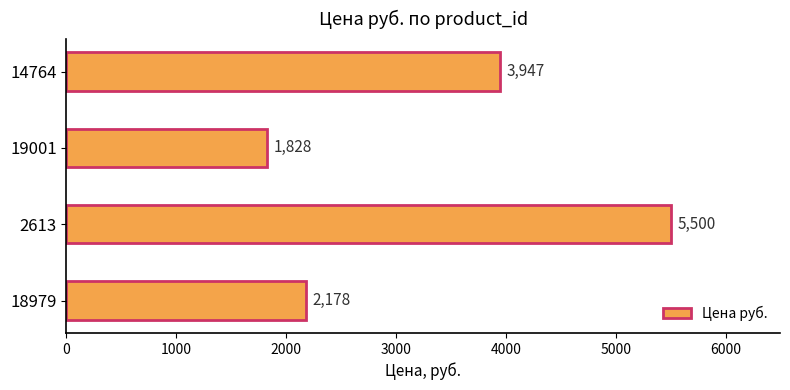

How many bars are there in total?

4